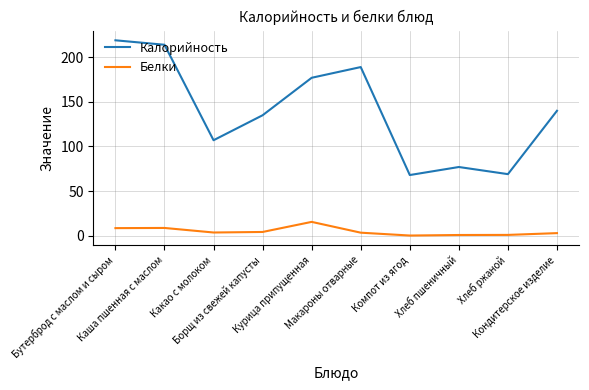

Which series has the largest total across all categories?

Калорийность